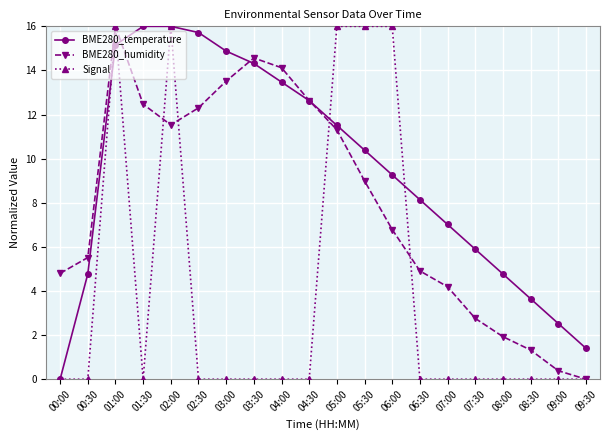

What is the difference between the highest and lowest values at 05:30?

7.0